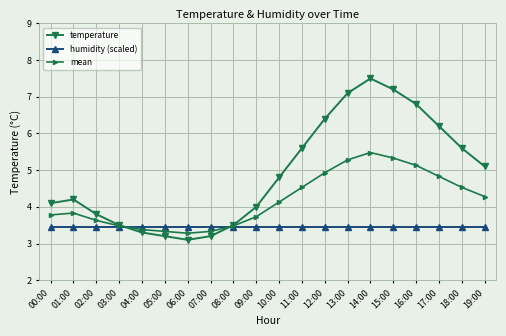

What is the difference between the highest and lowest values at 09:00?

0.5